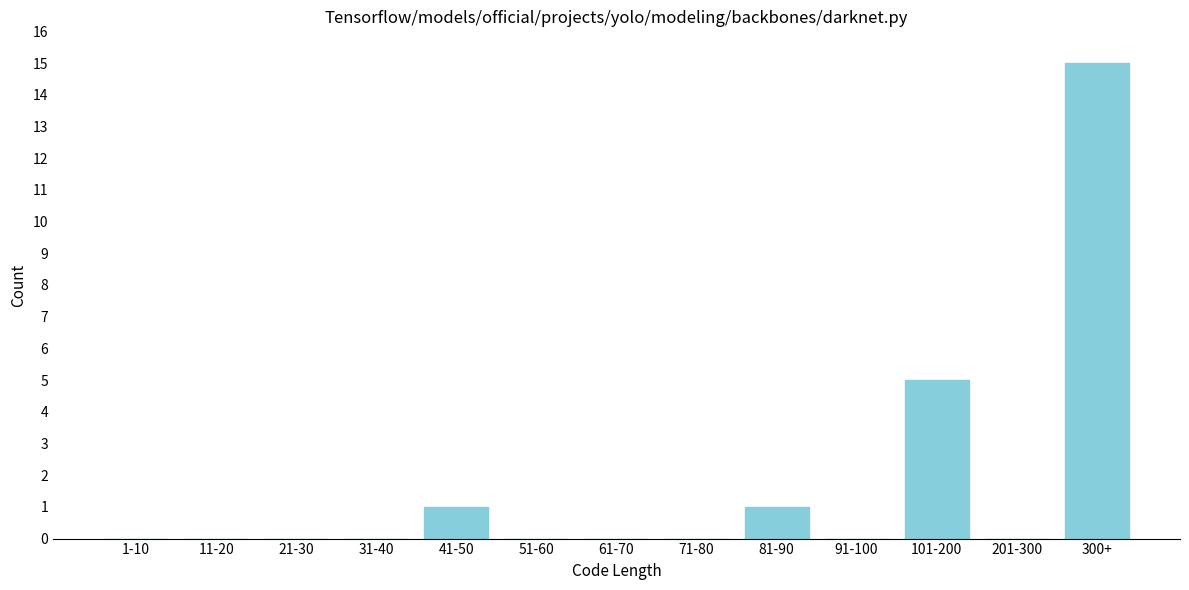

Reading right to left, list all the values displayed in this chart.

300+=15	201-300=0	101-200=5	91-100=0	81-90=1	71-80=0	61-70=0	51-60=0	41-50=1	31-40=0	21-30=0	11-20=0	1-10=0